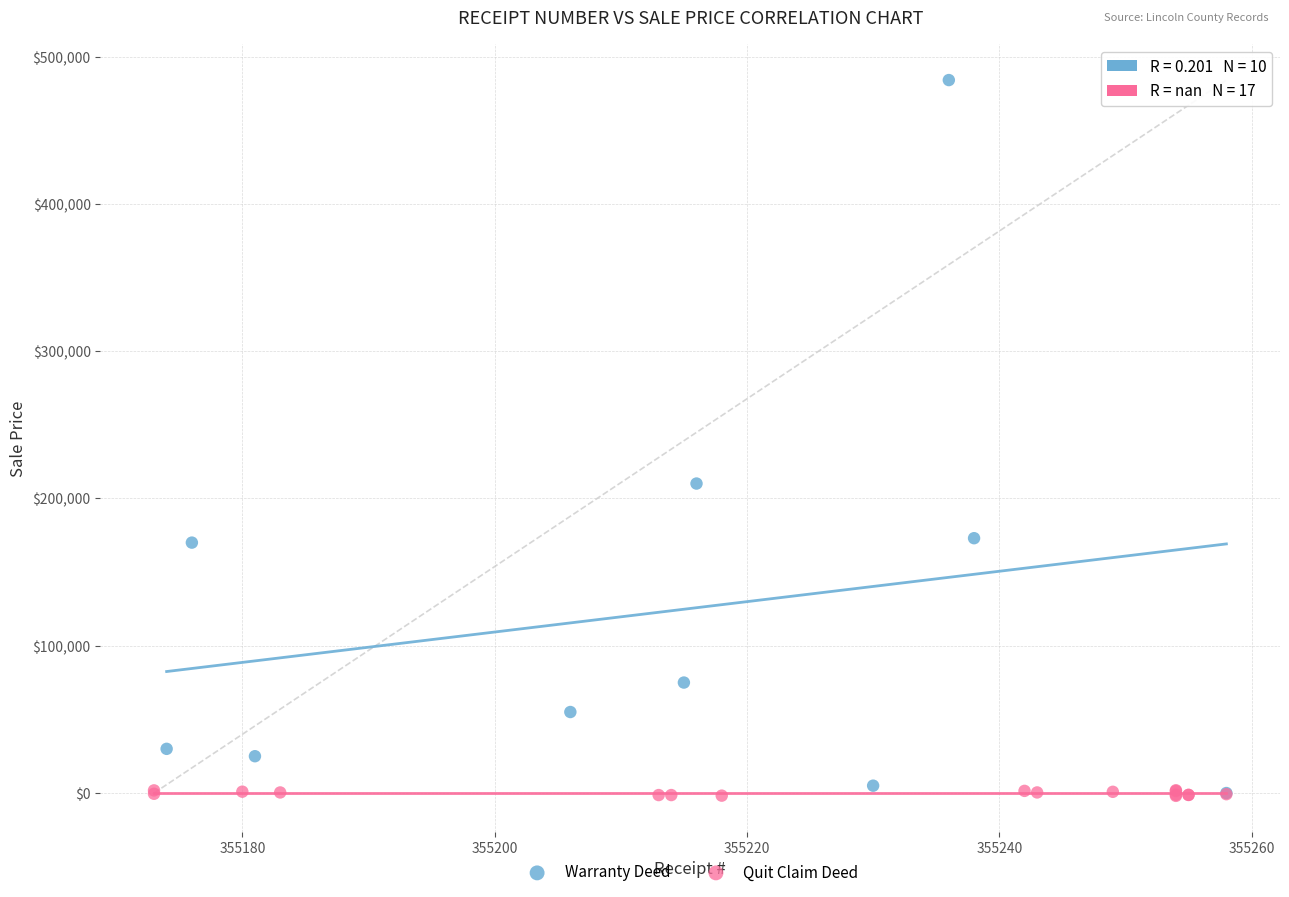

Which series has the widest spread of Y values?

Warranty Deed